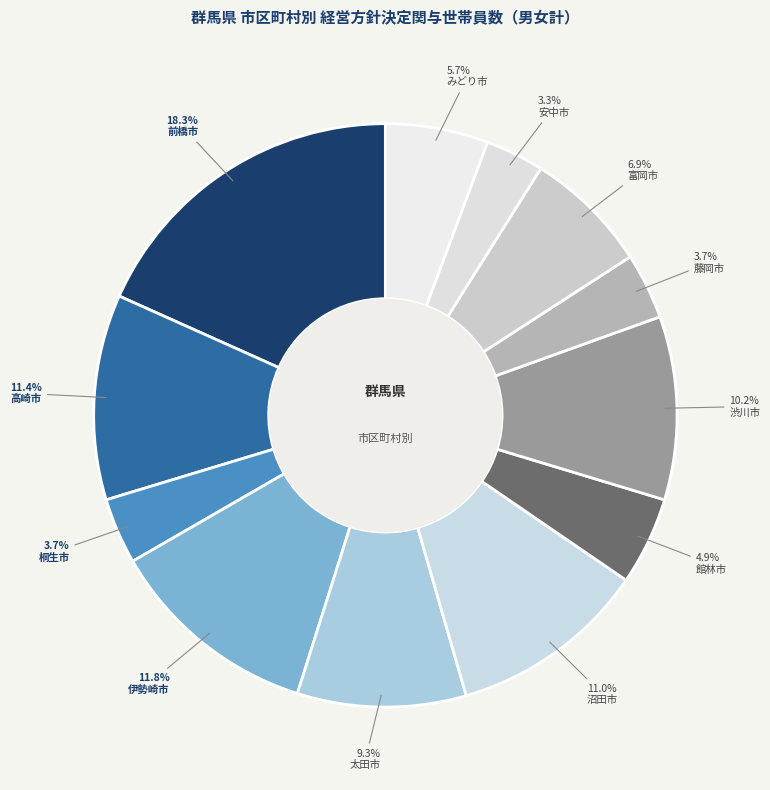

Is it true that 高崎市 is 20% of the pie?

False